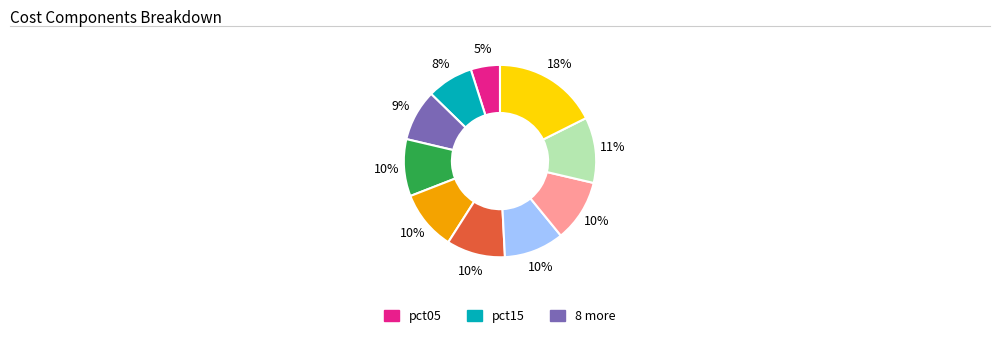

Is there any slice that represents more than half of the pie?

No